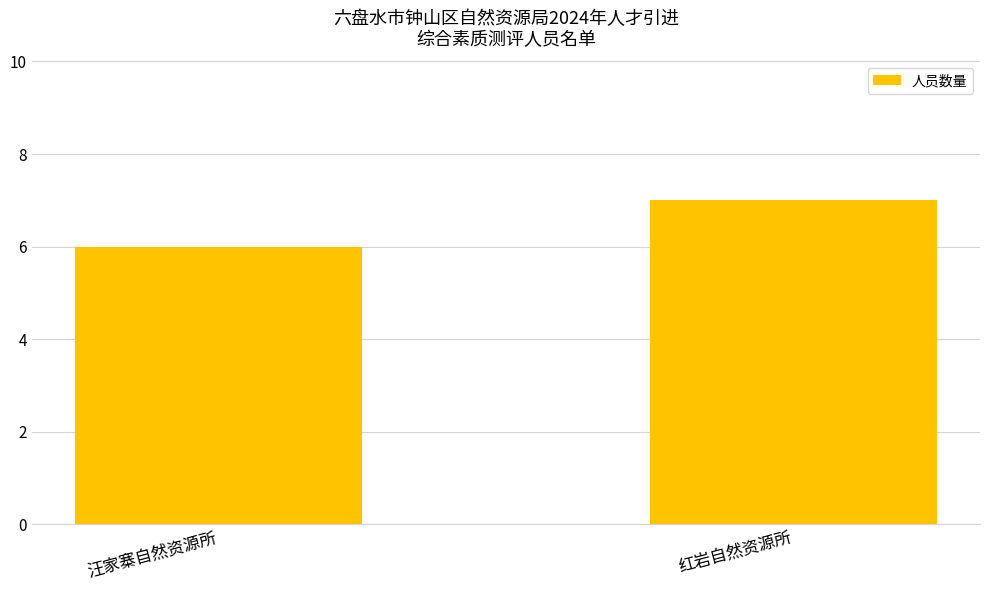

How many bars are there in total?

2